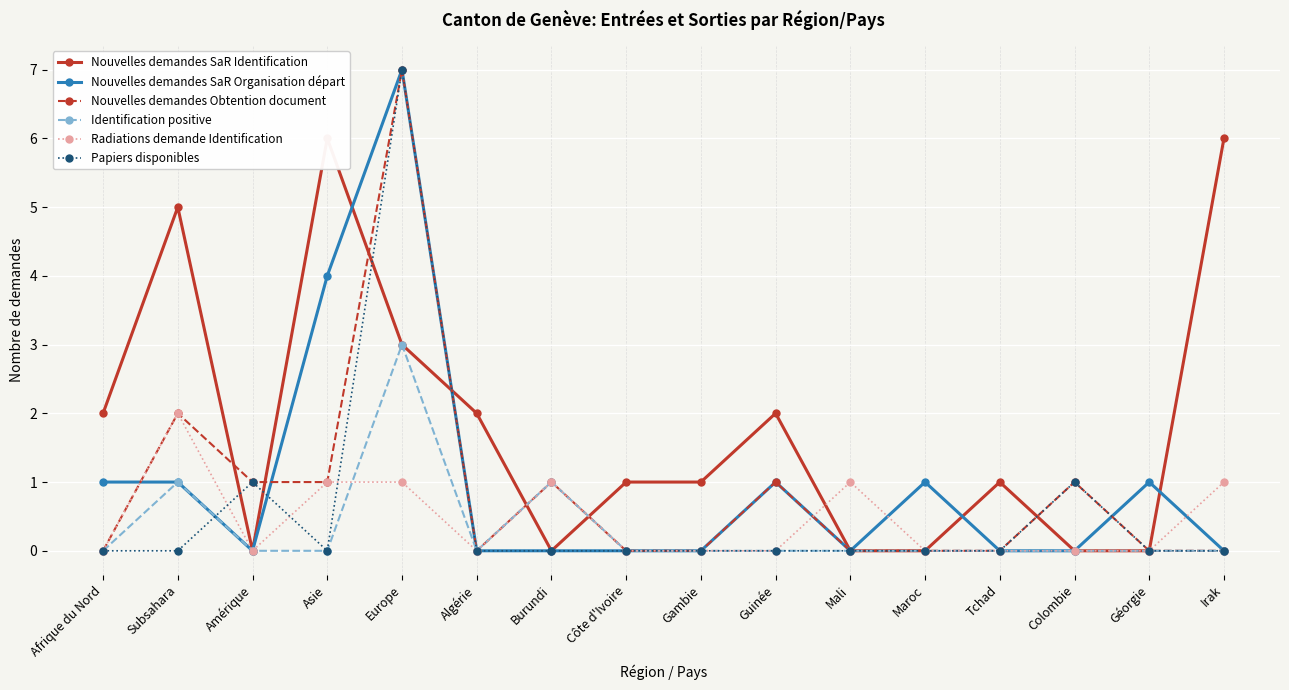

How many series are shown in this chart?

6